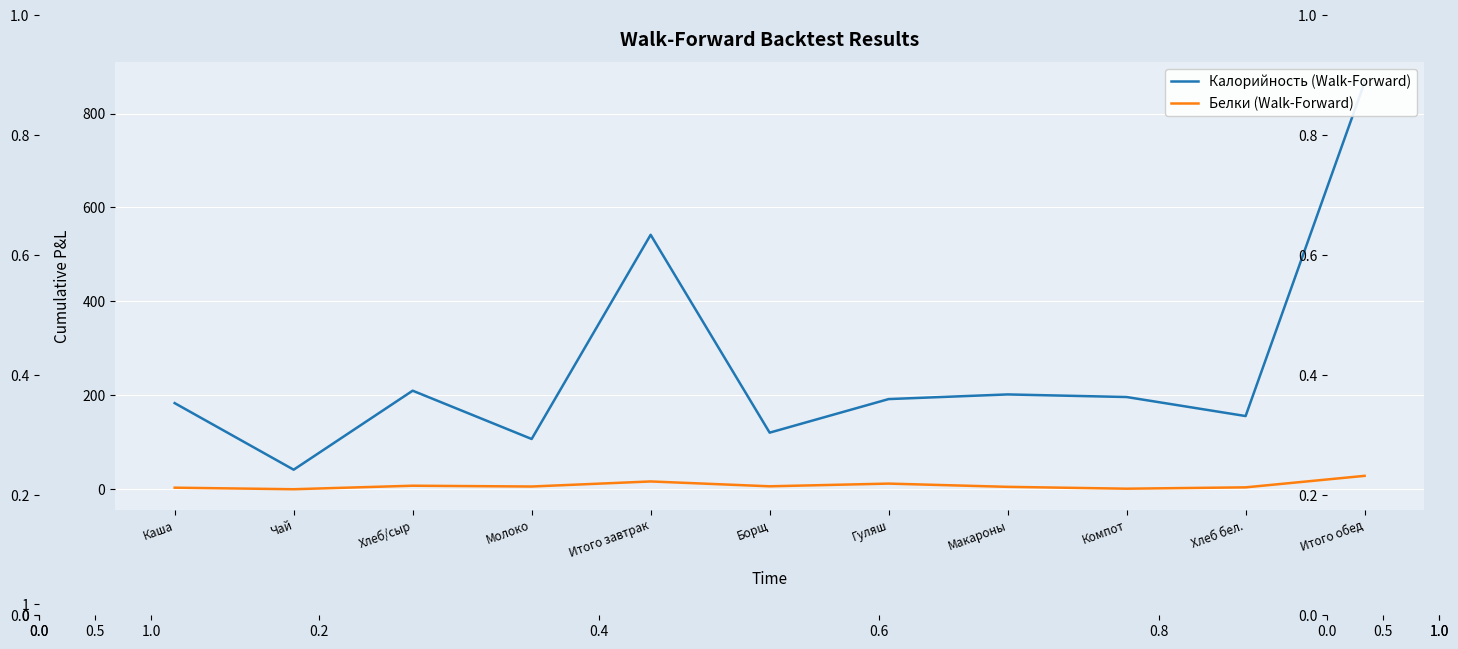

The value of Белки (Walk-Forward) at Борщ is 6.2. True or false?

True